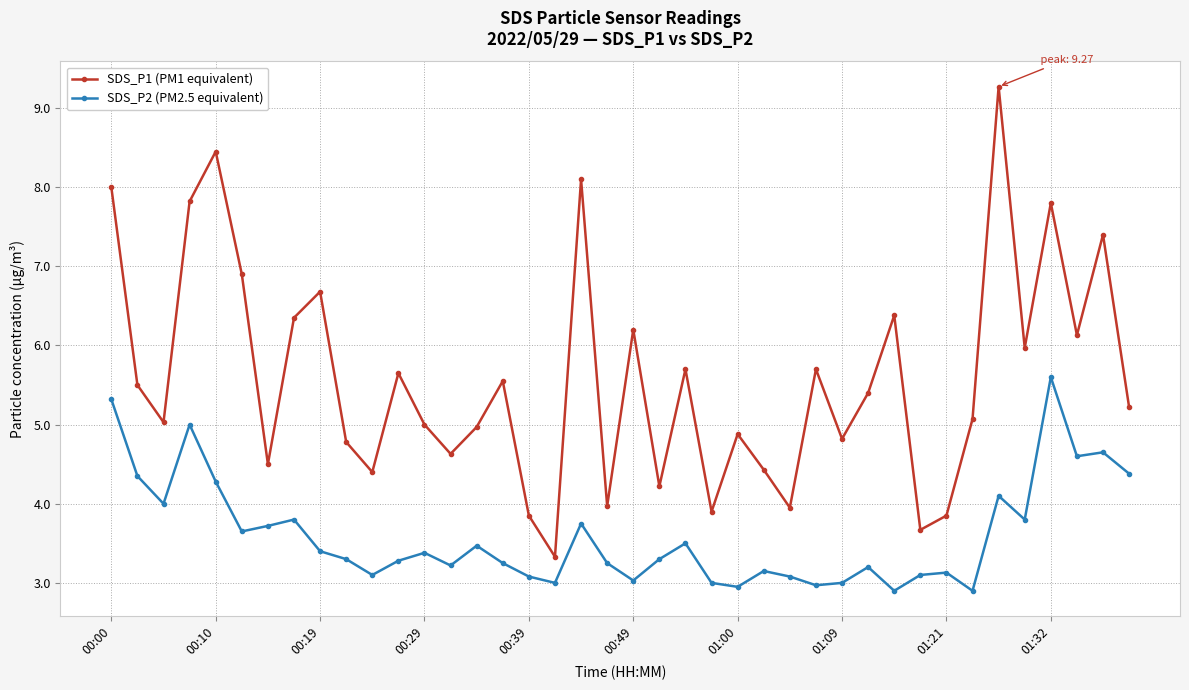

Which series has the widest spread of values?

SDS_P1 (PM1 equivalent)